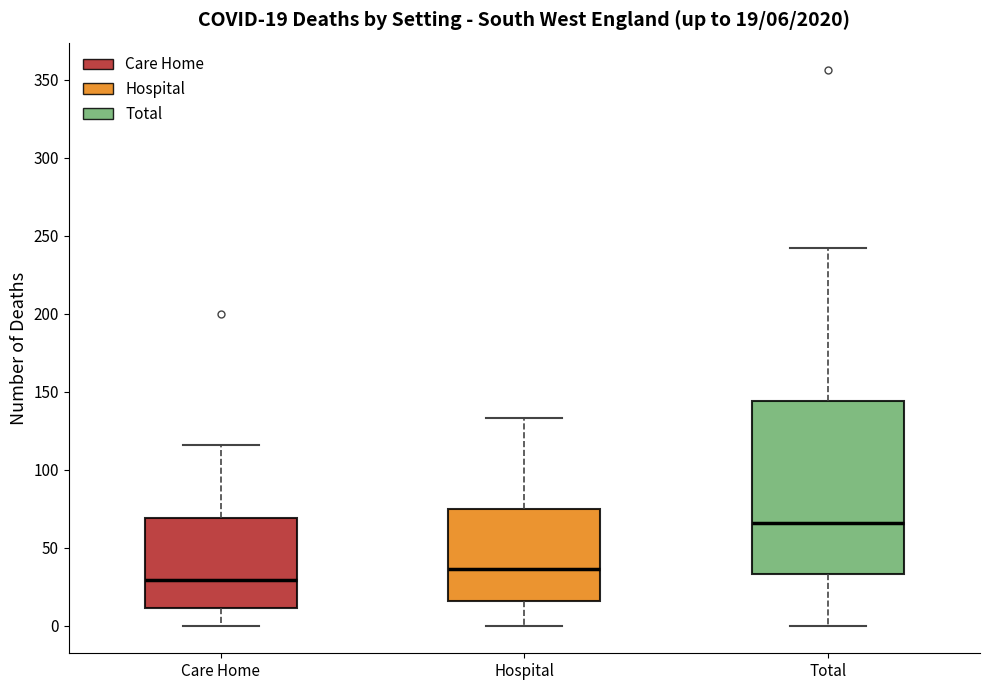

Which box is the tallest, from its lower edge to its upper edge?

Total